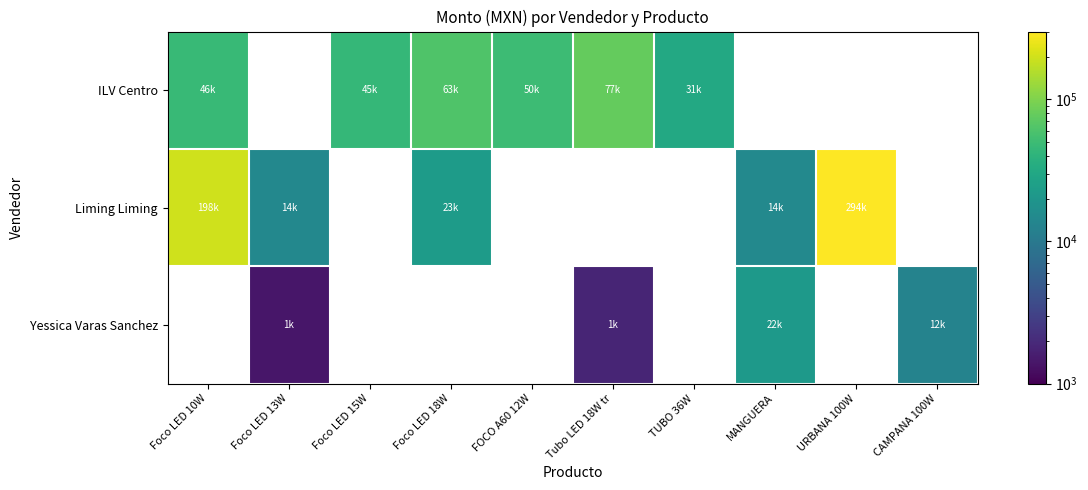

What is the maximum value shown in the chart?

294500.0